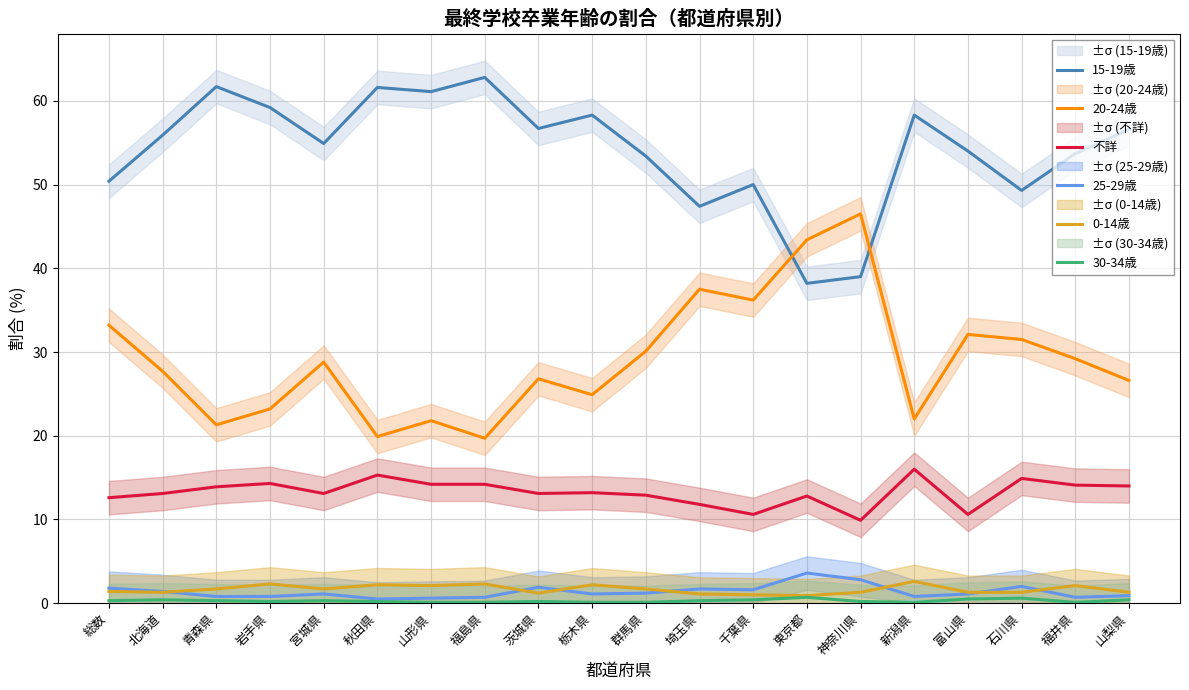

What is the highest value of the 15-19歳 series?

62.8